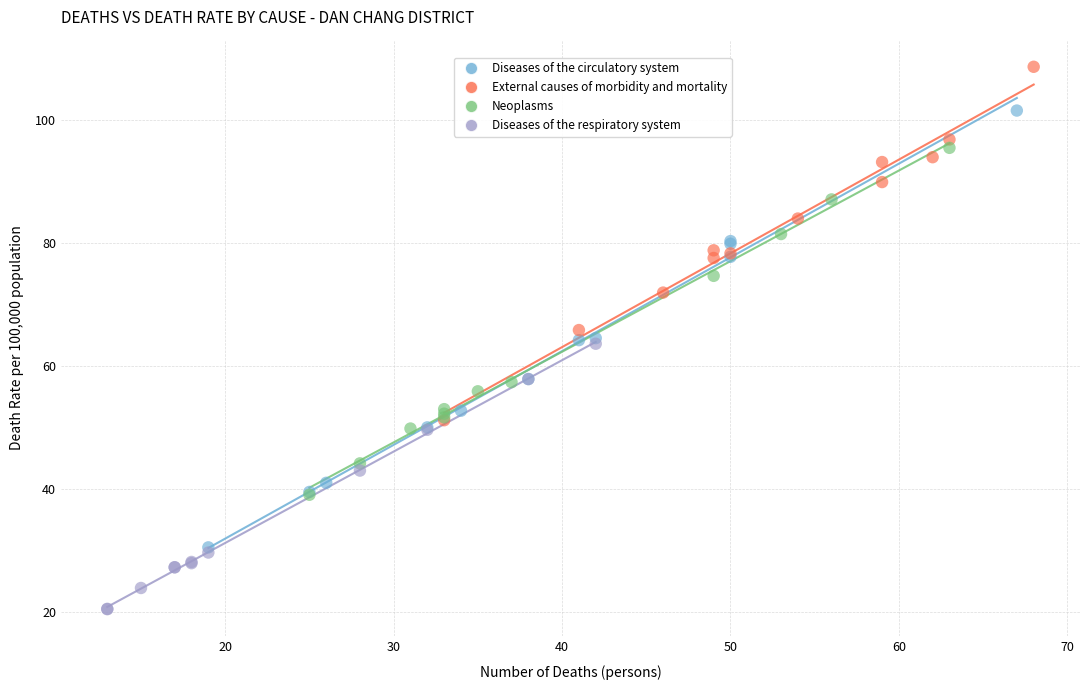

What are all the series names shown in the legend?

Diseases of the circulatory system, External causes of morbidity and mortality, Neoplasms, Diseases of the respiratory system